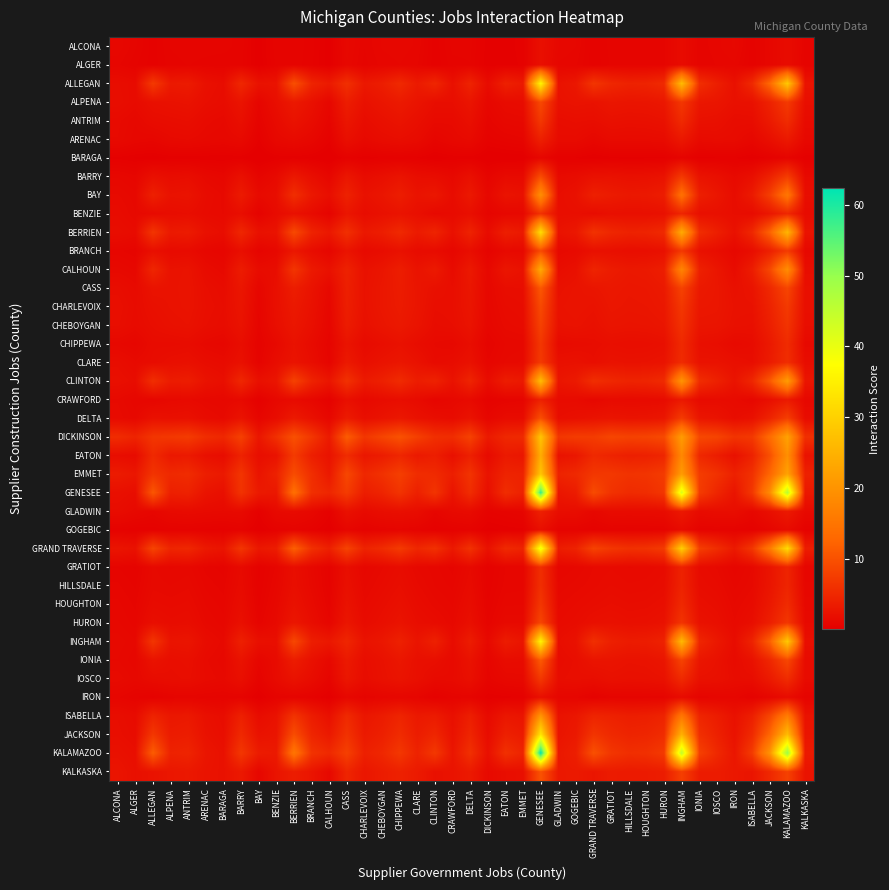

What is the spread (max minus min) of values at DICKINSON?

3.2